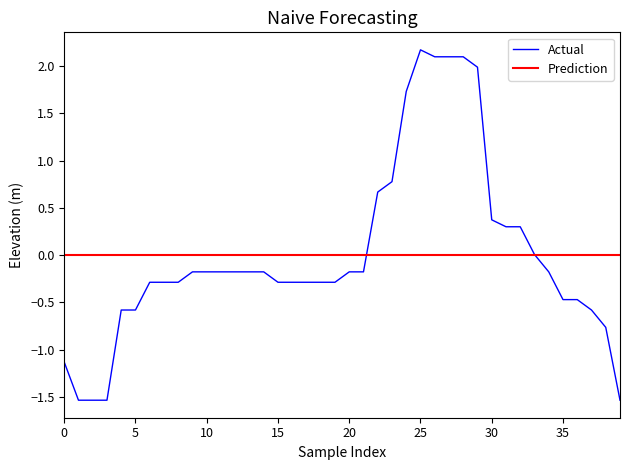

What is the difference between the maximum and second lowest values?

3.7